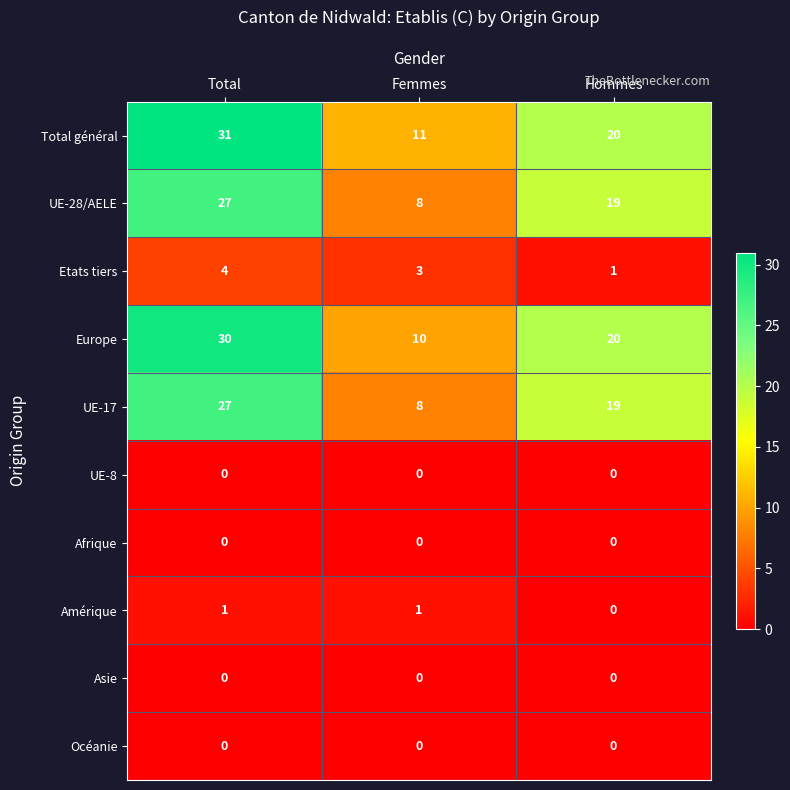

What is the greatest value displayed?

31